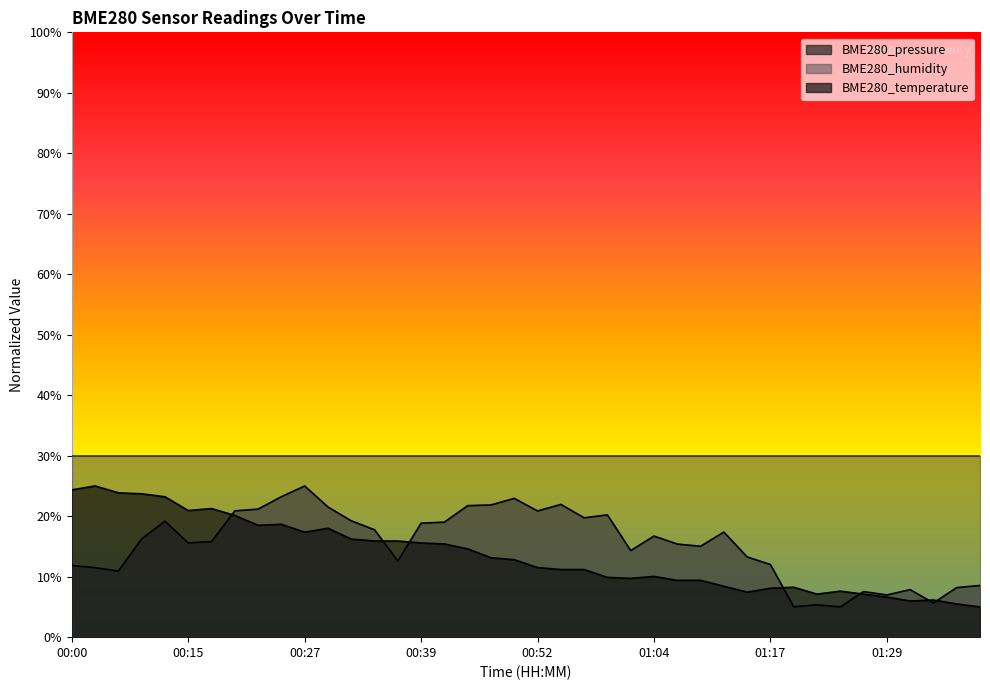

What is the average value of the BME280_pressure series?

15.3